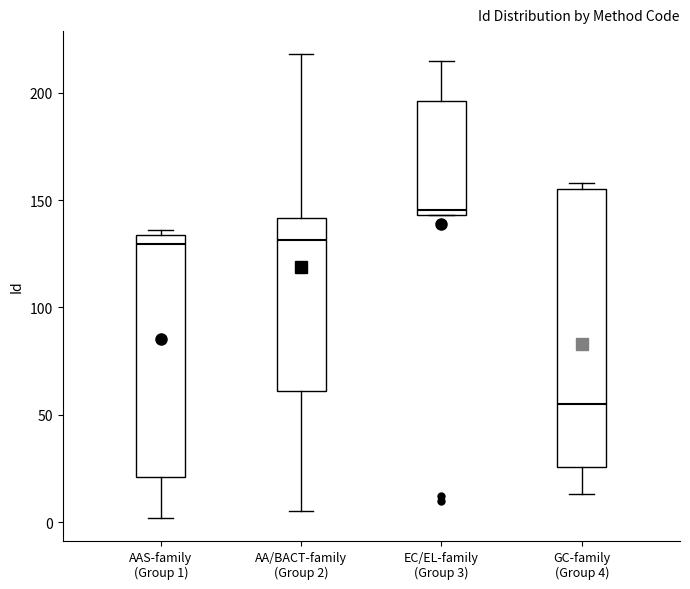

Which box has the highest median line?

EC/EL-family (Group 3)